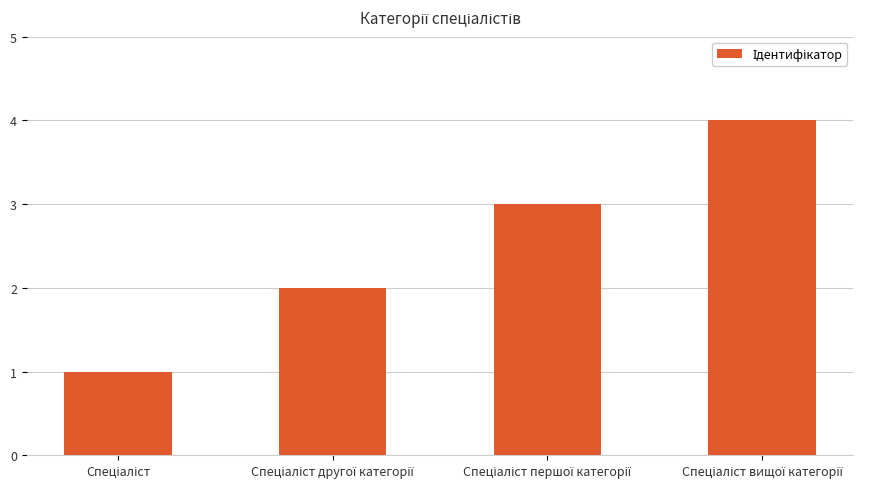

What is the difference between the maximum and minimum values?

3